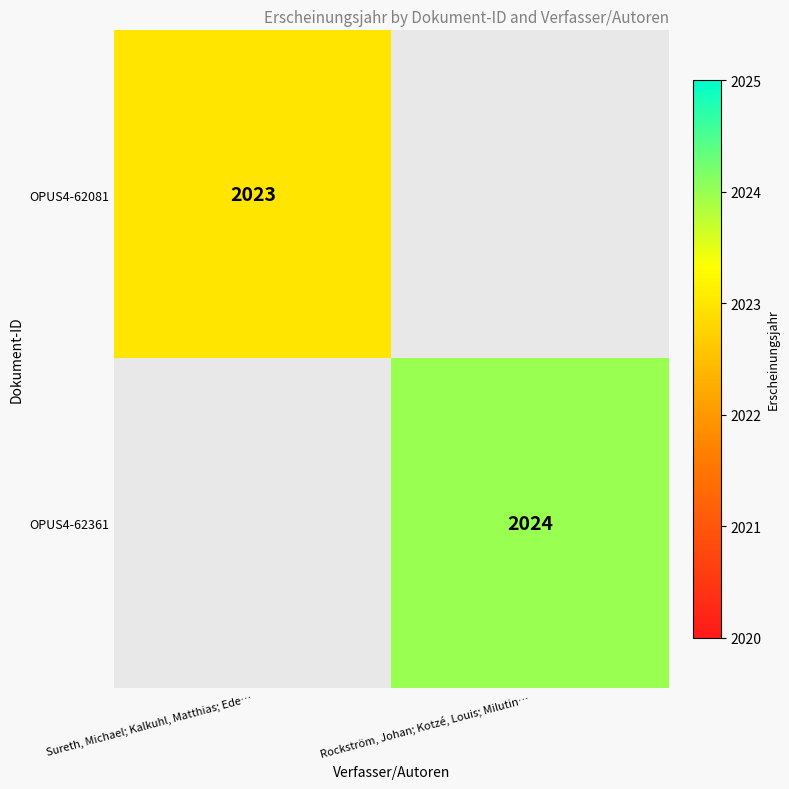

The OPUS4-62361 series shows 907 at Rockström, Johan; Kotzé, Louis; Milutin…. True or false?

False